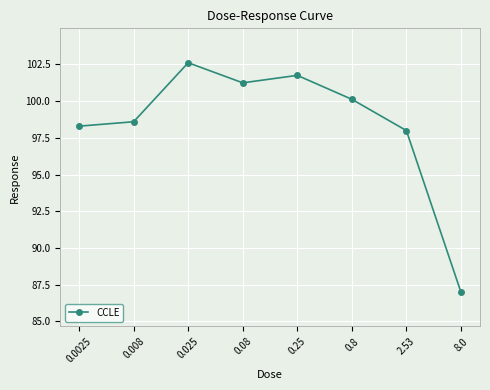

What is the label of the 6th point from the right?

0.025